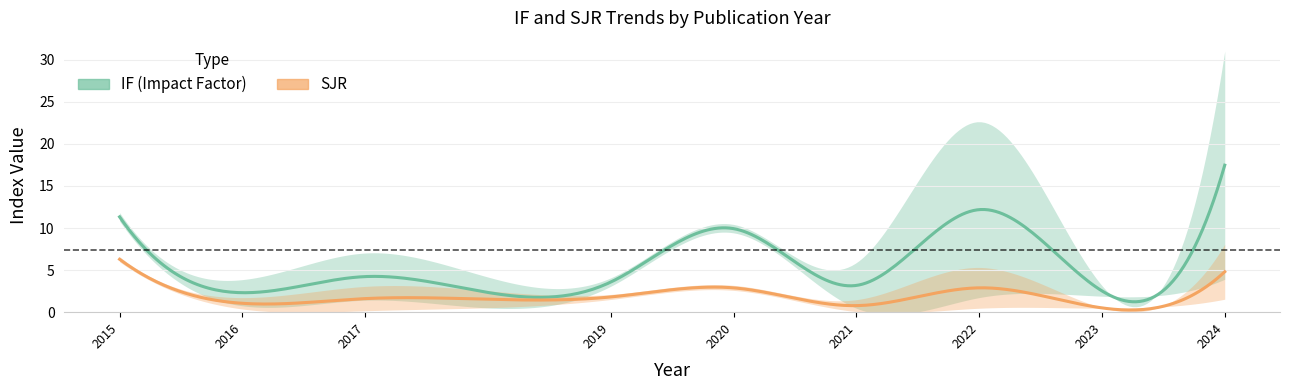

At which category does the chart reach its peak across all series?

2024